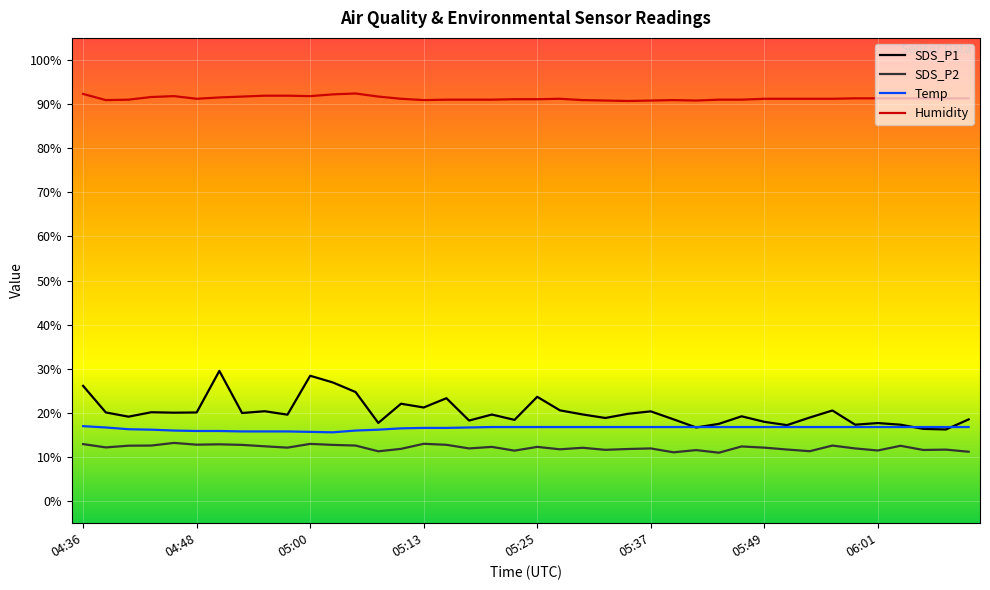

What is the smallest value displayed?

11.0